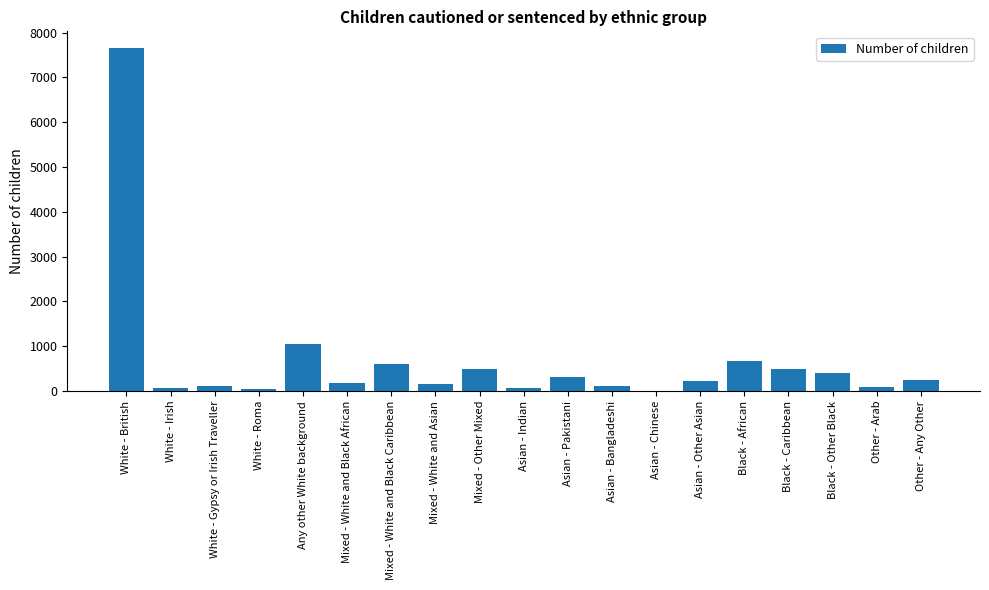

What is the sum of all values?

12973